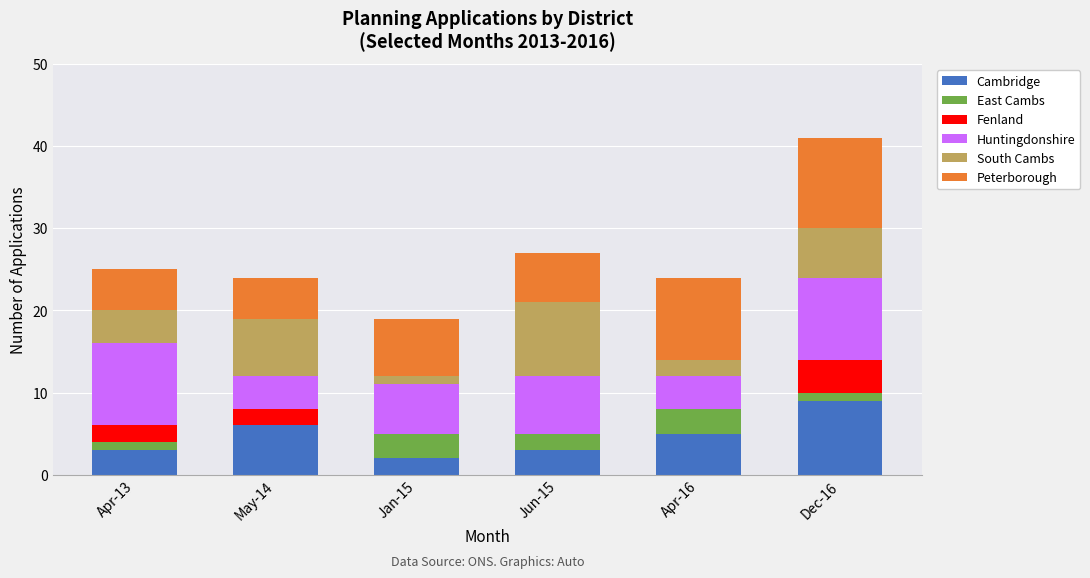

At which label is Cambridge closest to 5?

Apr-16